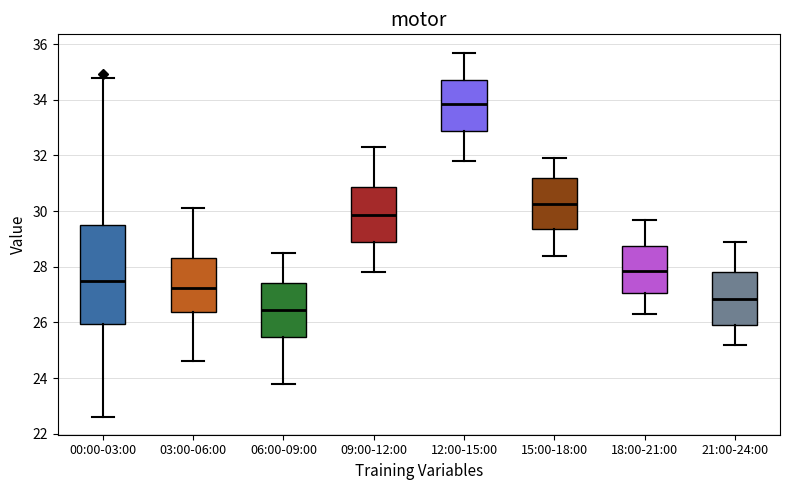

Where does the upper whisker of the box for 03:00-06:00 end on the y-axis? The values are not printed on the chart, so give them approximately, as read against the axis.

30.2